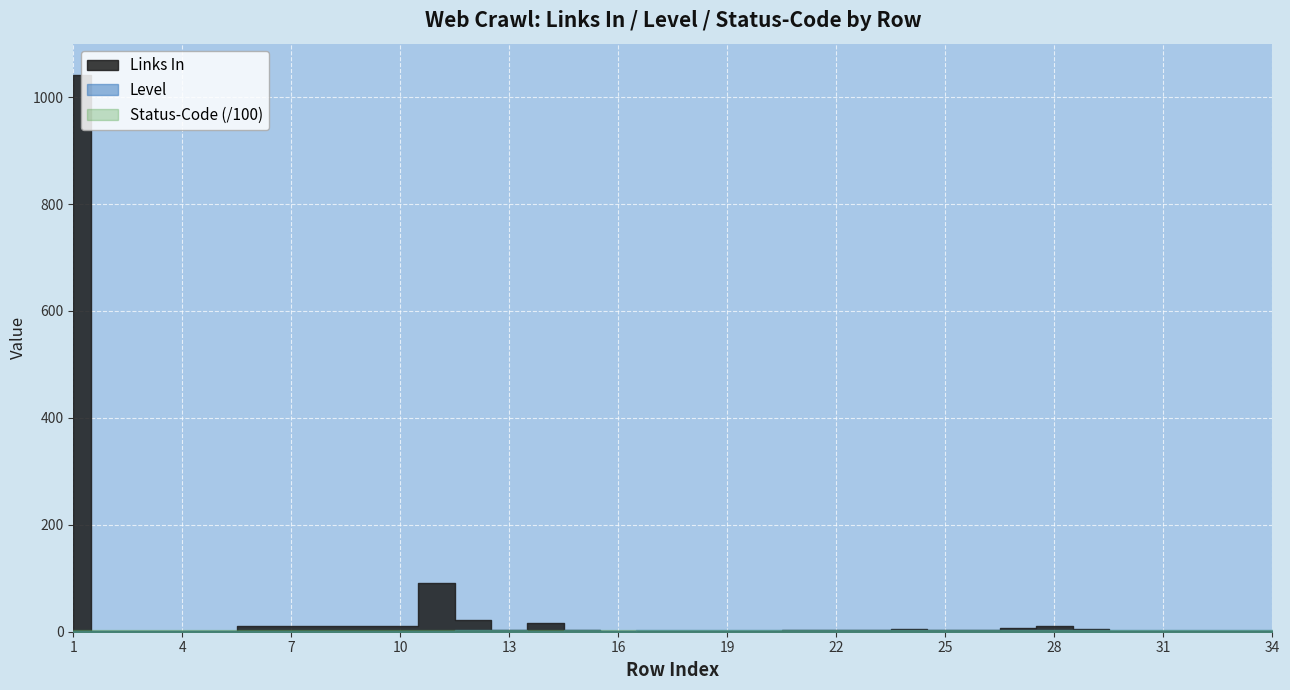

At which label does Level first exceed 3?

25